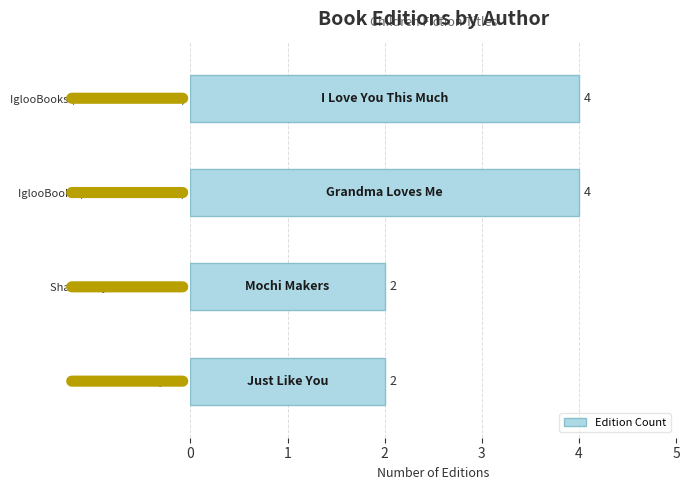

How many values are between 2 and 4?

4